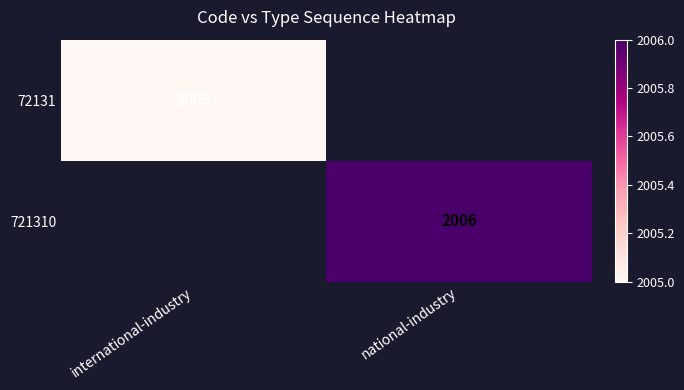

True or false: 721310 has a value of 3342.0 at national-industry.

False